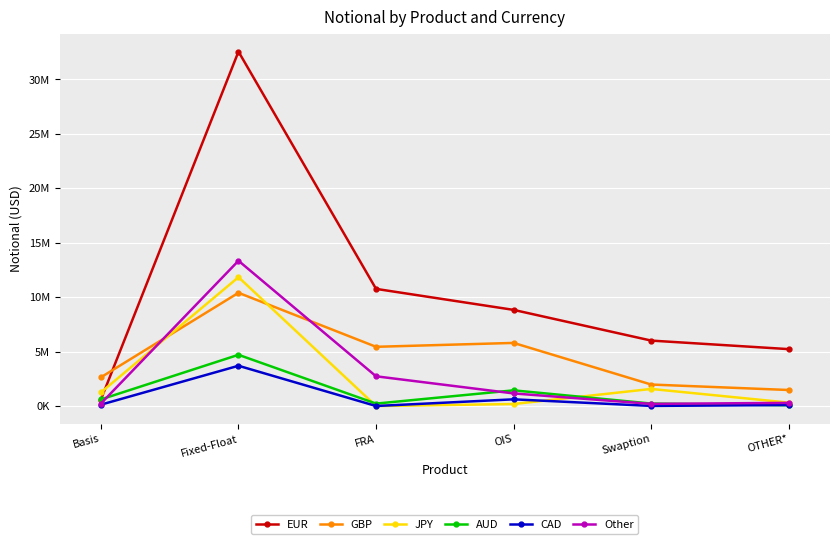

What are all the series names shown in the legend?

EUR, GBP, JPY, AUD, CAD, Other